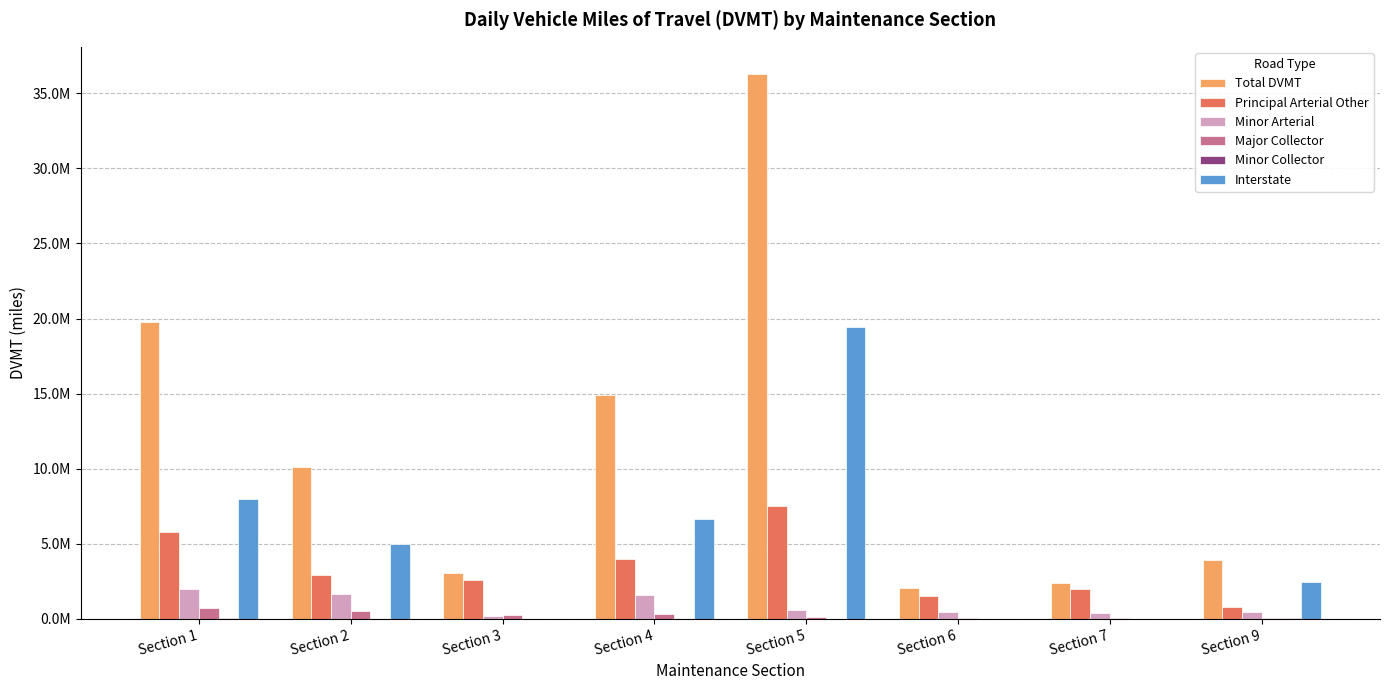

Does the chart contain stacked bars?

No